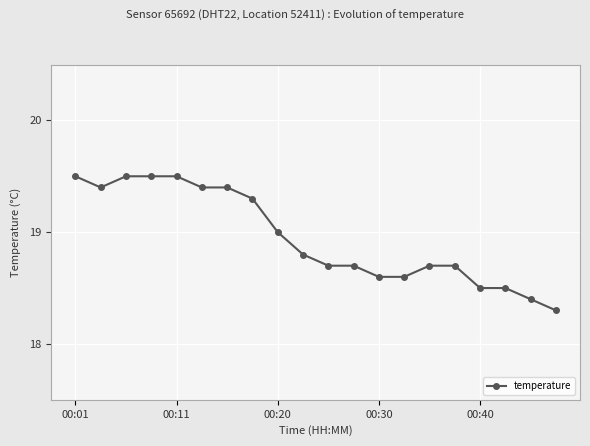

What is the difference between the maximum and minimum values?

1.2